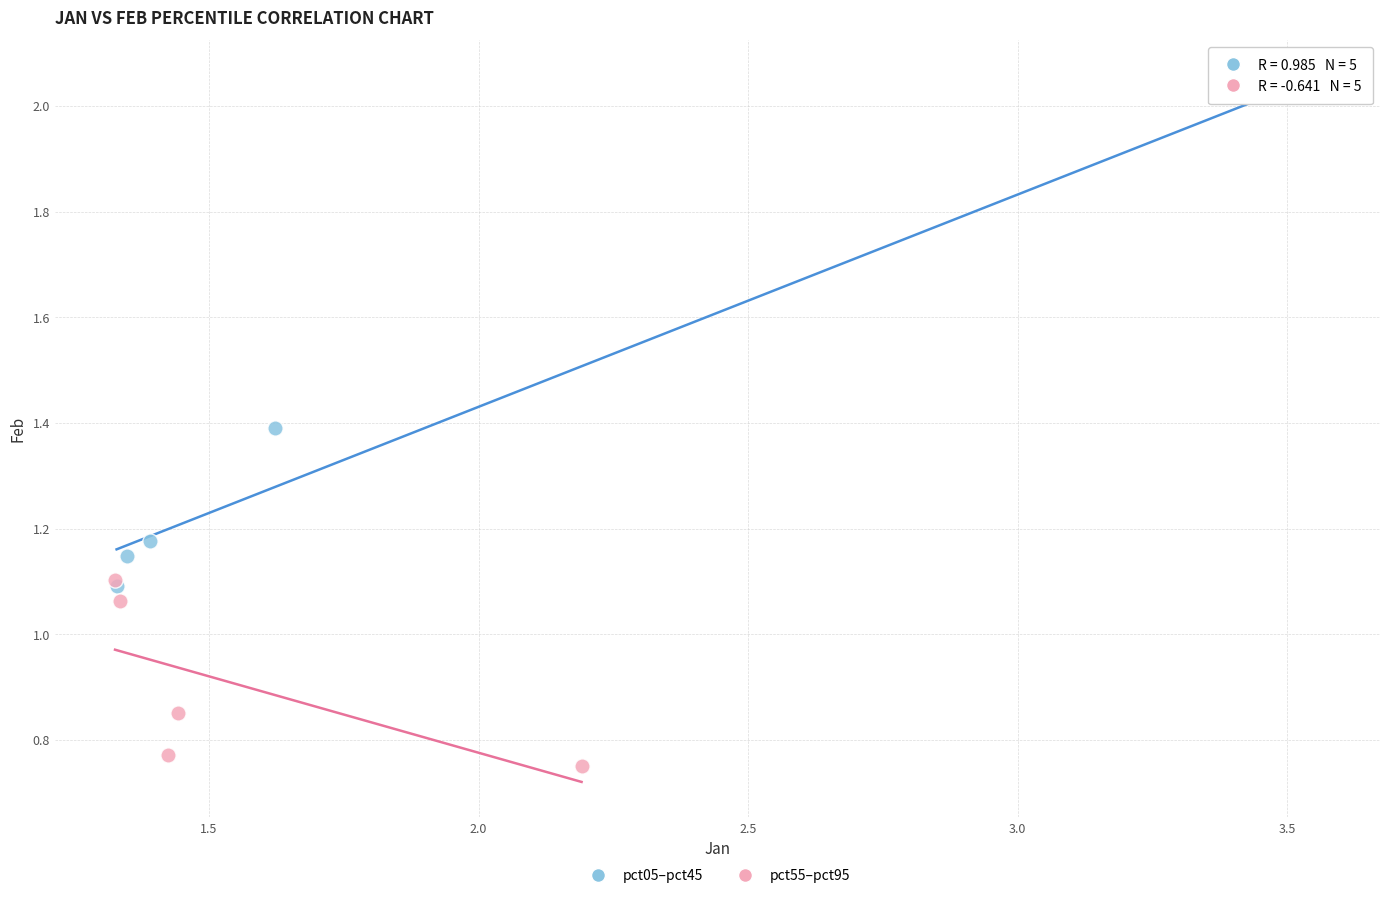

Which series contains the highest Y value?

pct05–pct45